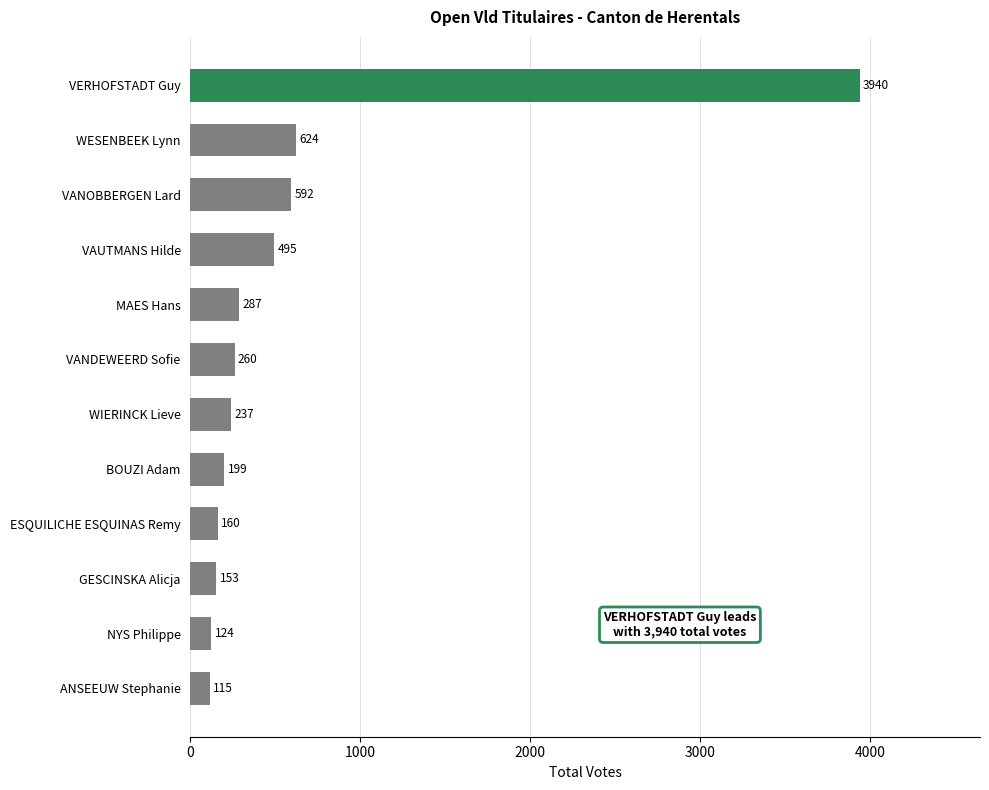

Rank the categories by value from highest to lowest.

VERHOFSTADT Guy, WESENBEEK Lynn, VANOBBERGEN Lard, VAUTMANS Hilde, MAES Hans, VANDEWEERD Sofie, WIERINCK Lieve, BOUZI Adam, ESQUILICHE ESQUINAS Remy, GESCINSKA Alicja, NYS Philippe, ANSEEUW Stephanie